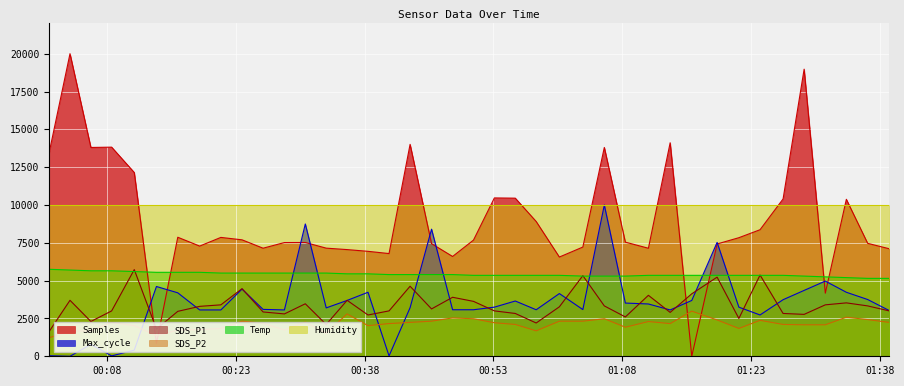

At which label is Samples closest to 10000?

2021/05/23 01:34:06